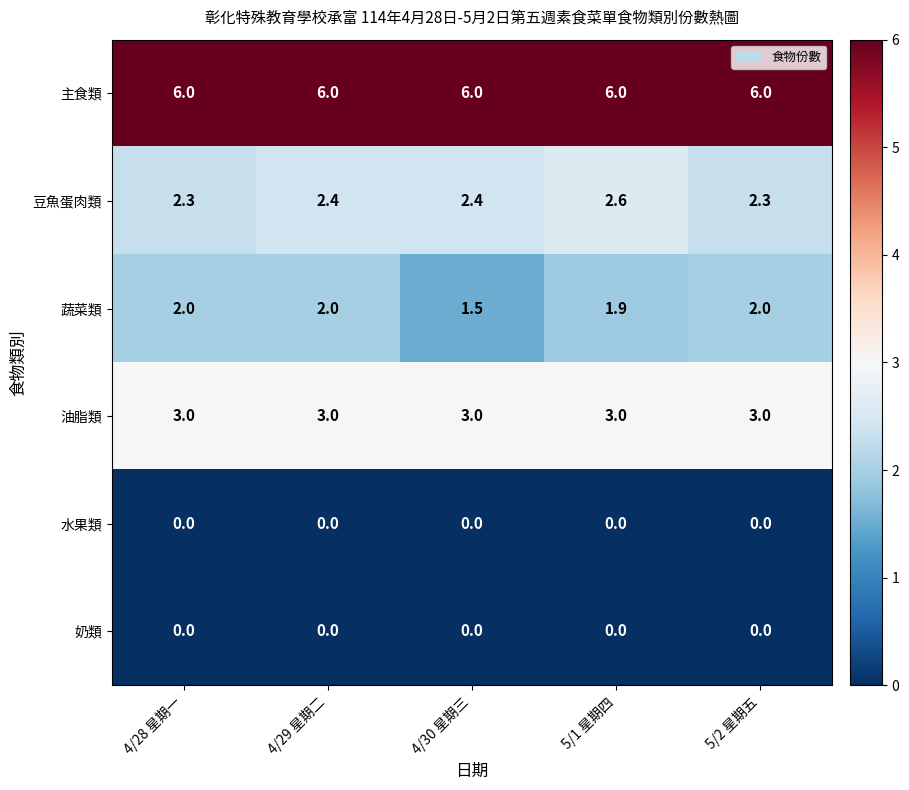

What is the total value across all series at 4/29 星期二?

13.4